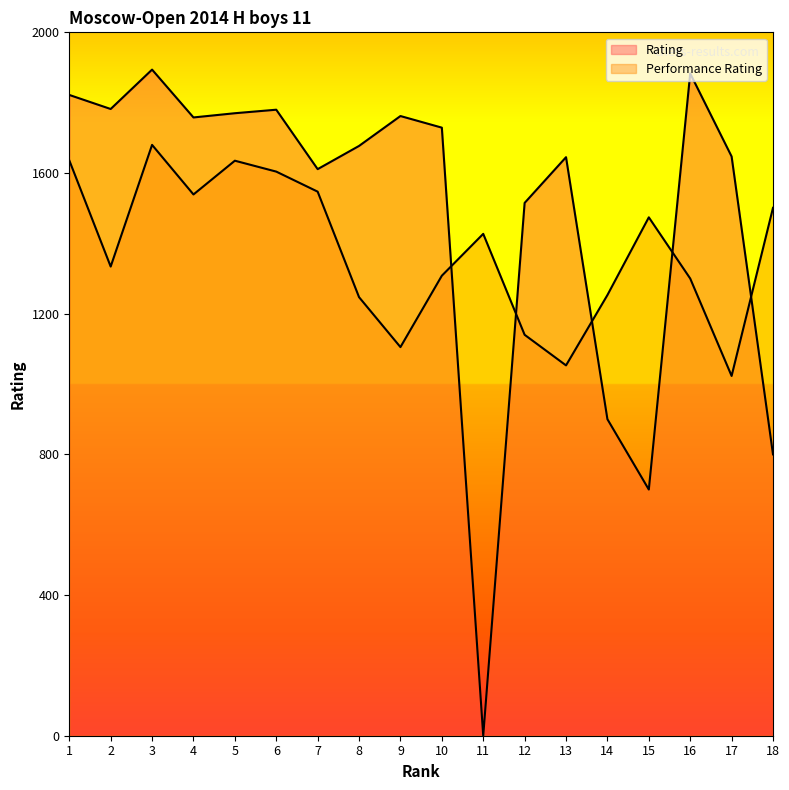

At which category does the chart reach its peak across all series?

3